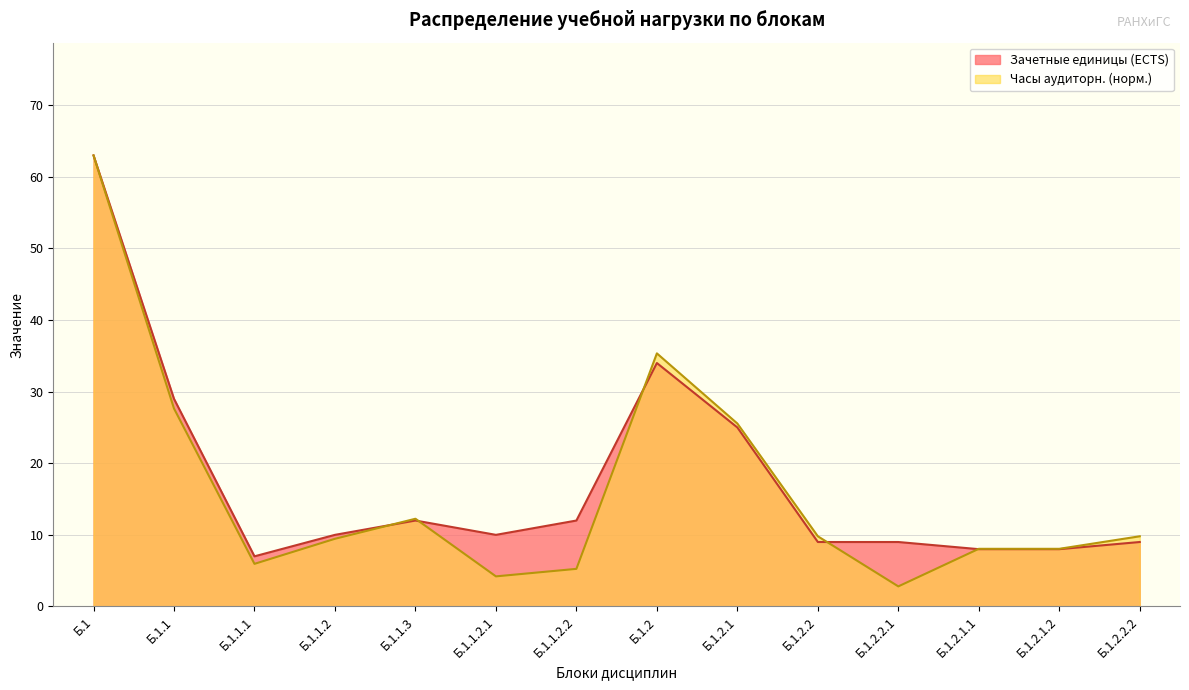

What is the maximum value for Часы (Аудиторная работа)?

63.0